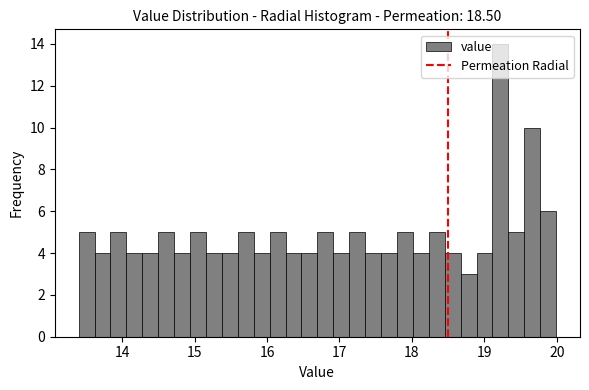

Around what value on the x-axis is the tallest bar? Give the approximate position of its centre, as read against the axis.

19.2